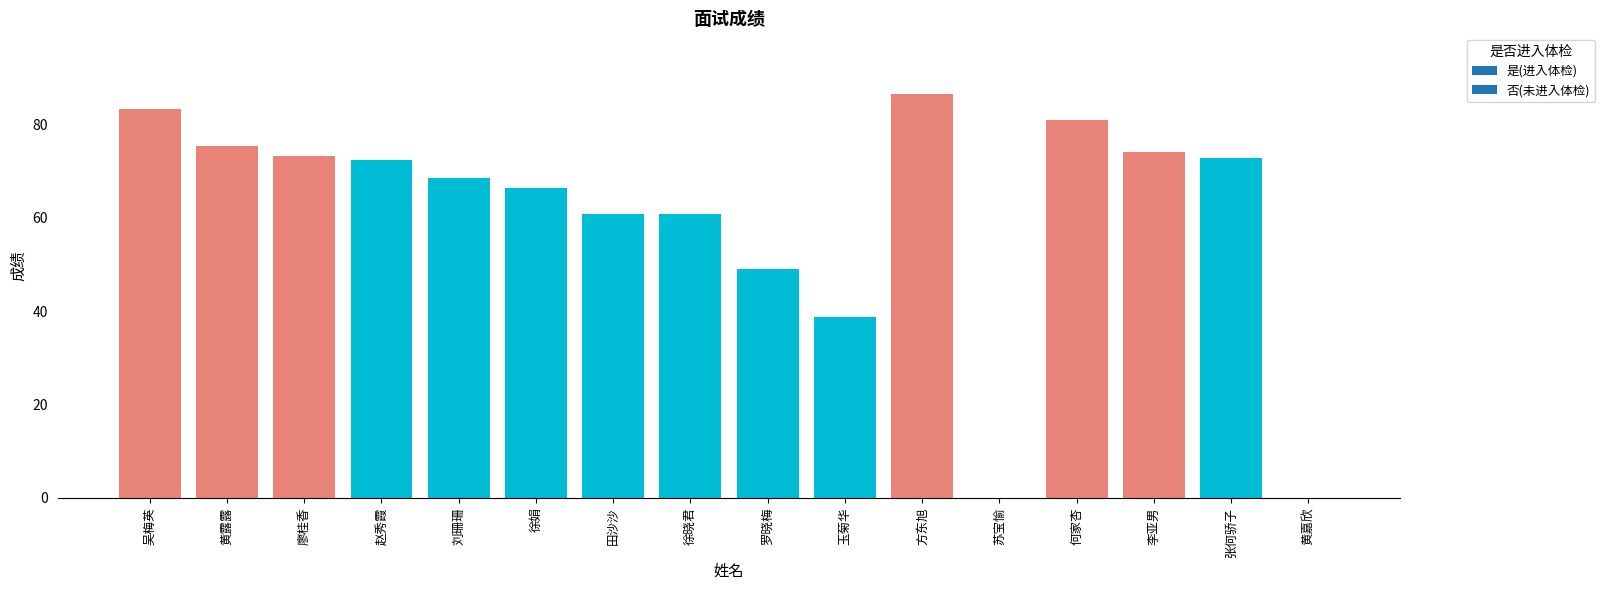

The value at 徐娟 is 66.4. True or false?

True